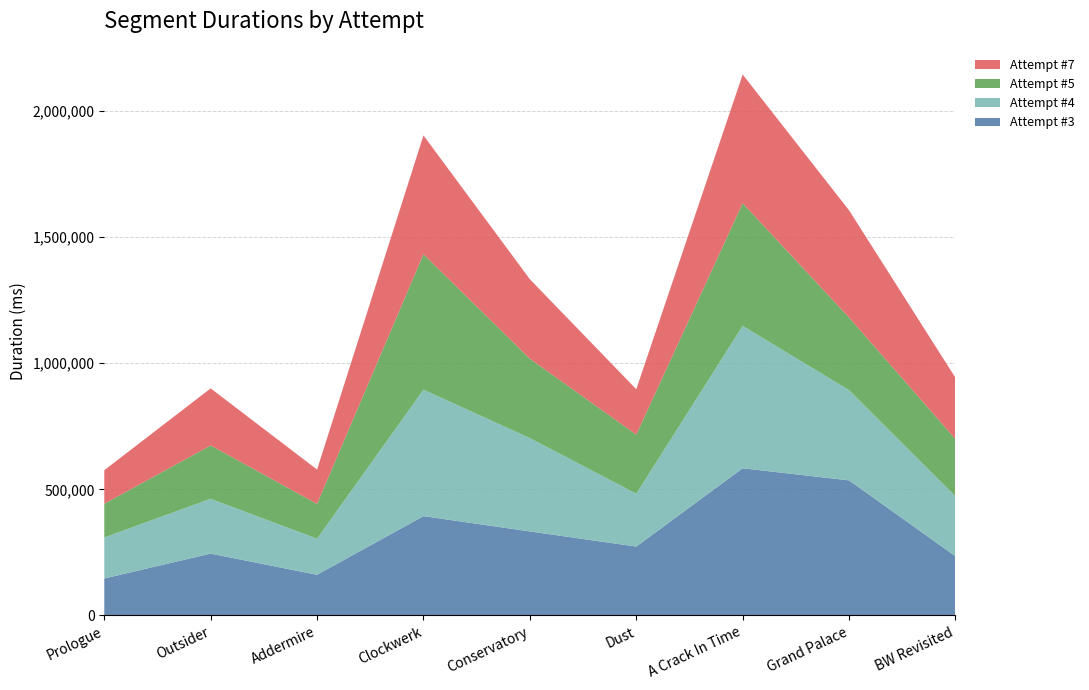

Reading left to right, what are all the values shown in this chart?

Attempt #3: Prologue=146534	Outsider=245248	Addermire=161284	Clockwerk=393888	Conservatory=333119	Dust=273158	A Crack In Time=583674	Grand Palace=535609	BW Revisited=234664
Attempt #4: Prologue=162664	Outsider=217453	Addermire=143165	Clockwerk=501406	Conservatory=370233	Dust=209590	A Crack In Time=564647	Grand Palace=357870	BW Revisited=237851
Attempt #5: Prologue=133614	Outsider=211420	Addermire=138001	Clockwerk=537233	Conservatory=314704	Dust=234281	A Crack In Time=486375	Grand Palace=287881	BW Revisited=226845
Attempt #7: Prologue=133118	Outsider=226412	Addermire=136018	Clockwerk=471228	Conservatory=315288	Dust=180078	A Crack In Time=510654	Grand Palace=425332	BW Revisited=243171